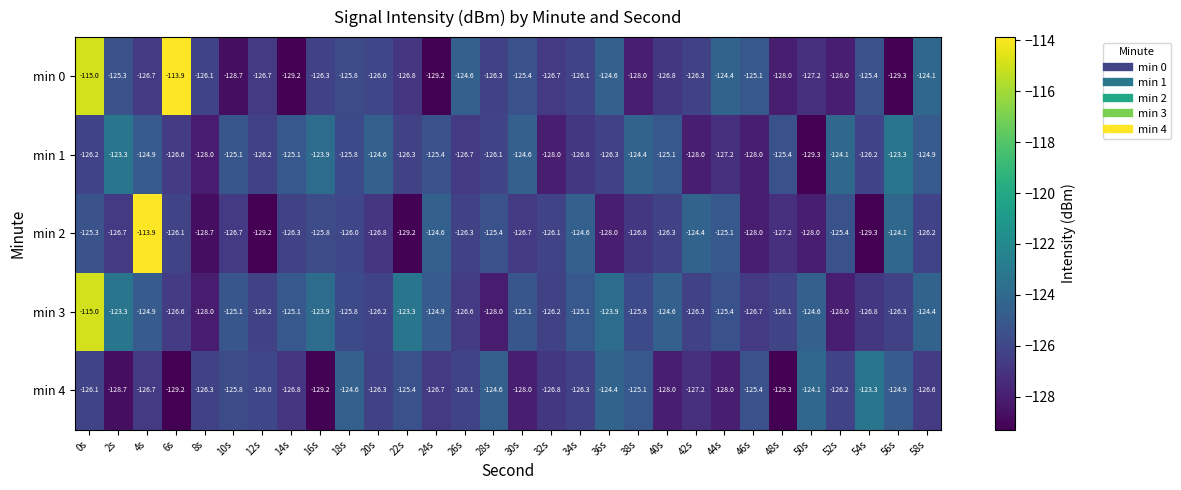

Between 14s and 20s, which series saw the biggest shift?

min 0